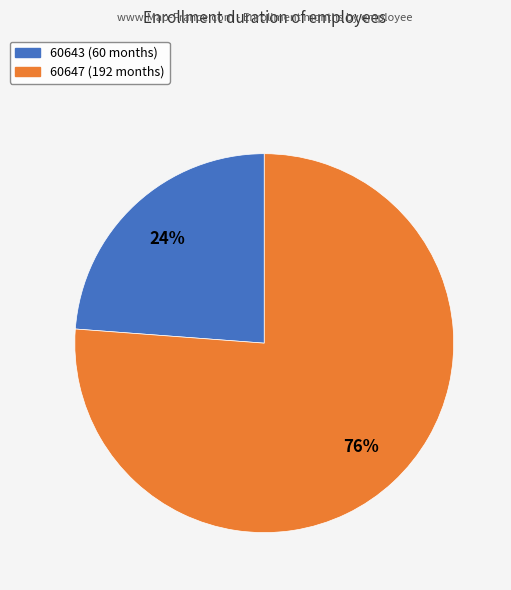

Which has a higher value, 60643 or 60647?

60647